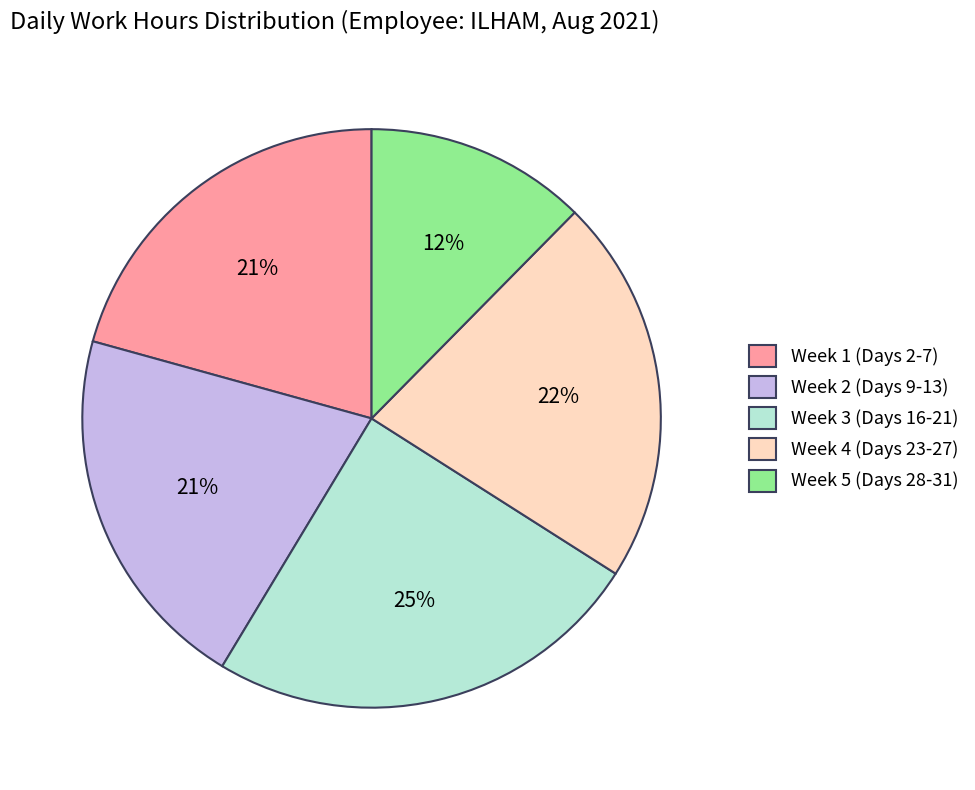

Which category has the biggest portion of the pie?

Week 3 (Days 16-21)